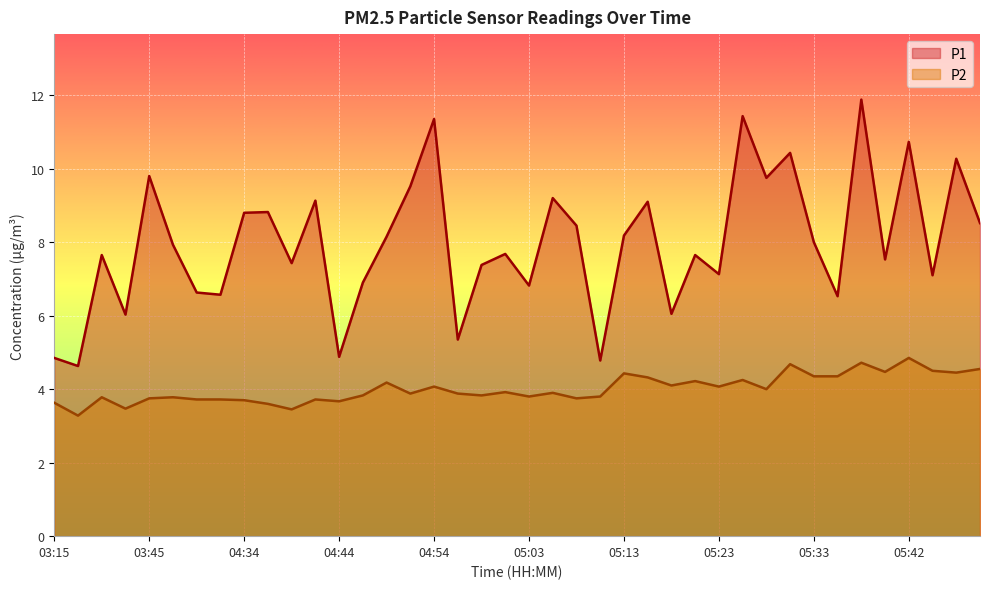

What is the average value of the P1 series?

8.0